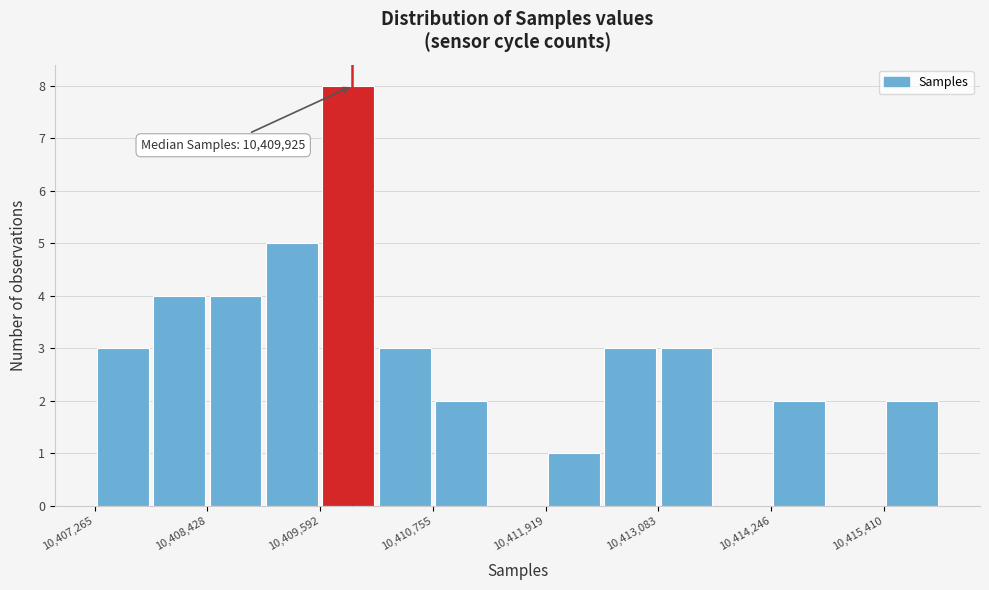

Read against the x-axis, roughly where is the centre of the tallest bar?

10409800